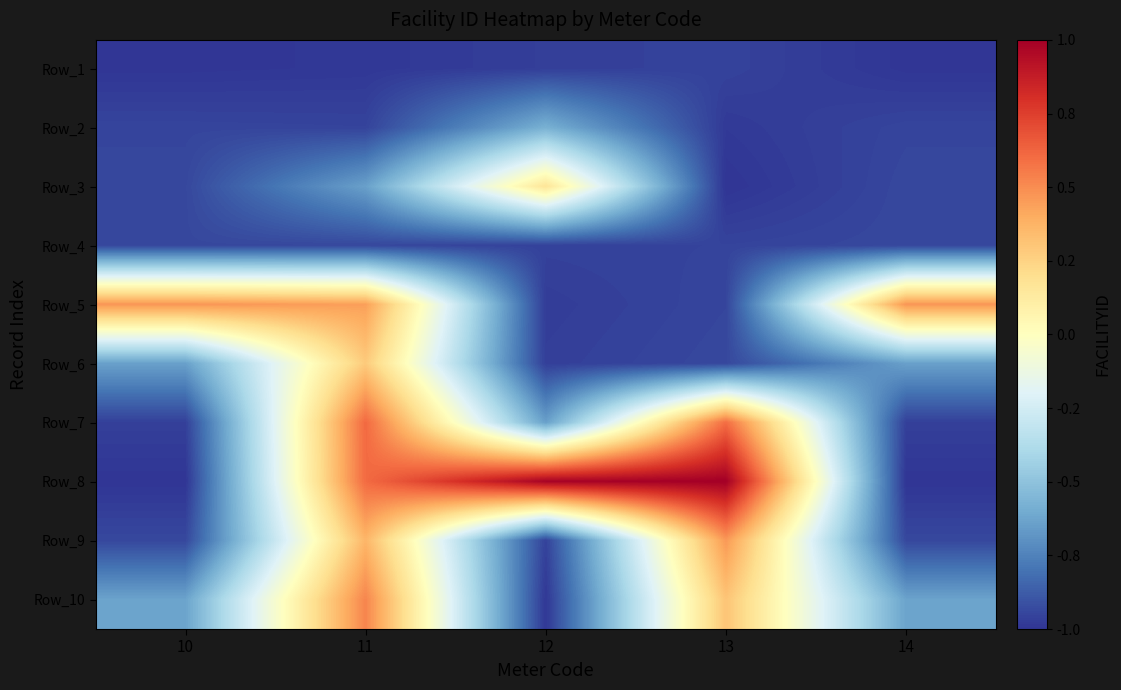

Reading right to left, list all the values displayed in this chart.

Row_1: 14=-1.0	13=-1.0	12=-1.0	11=-1.0	10=-1.0
Row_2: 14=-0.9	13=-1.0	12=-0.6	11=-1.0	10=-0.9
Row_3: 14=-0.9	13=-1.0	12=0.2	11=-0.6	10=-0.9
Row_4: 14=-0.9	13=-1.0	12=-1.0	11=-0.9	10=-0.9
Row_5: 14=0.5	13=-0.9	12=-1.0	11=0.4	10=0.5
Row_6: 14=-0.6	13=-0.9	12=-1.0	11=0.3	10=-0.6
Row_7: 14=-1.0	13=0.6	12=-0.6	11=0.6	10=-1.0
Row_8: 14=-1.0	13=1.0	12=1.0	11=0.6	10=-1.0
Row_9: 14=-0.9	13=0.5	12=-1.0	11=0.4	10=-0.9
Row_10: 14=-0.6	13=0.3	12=-1.0	11=0.5	10=-0.6